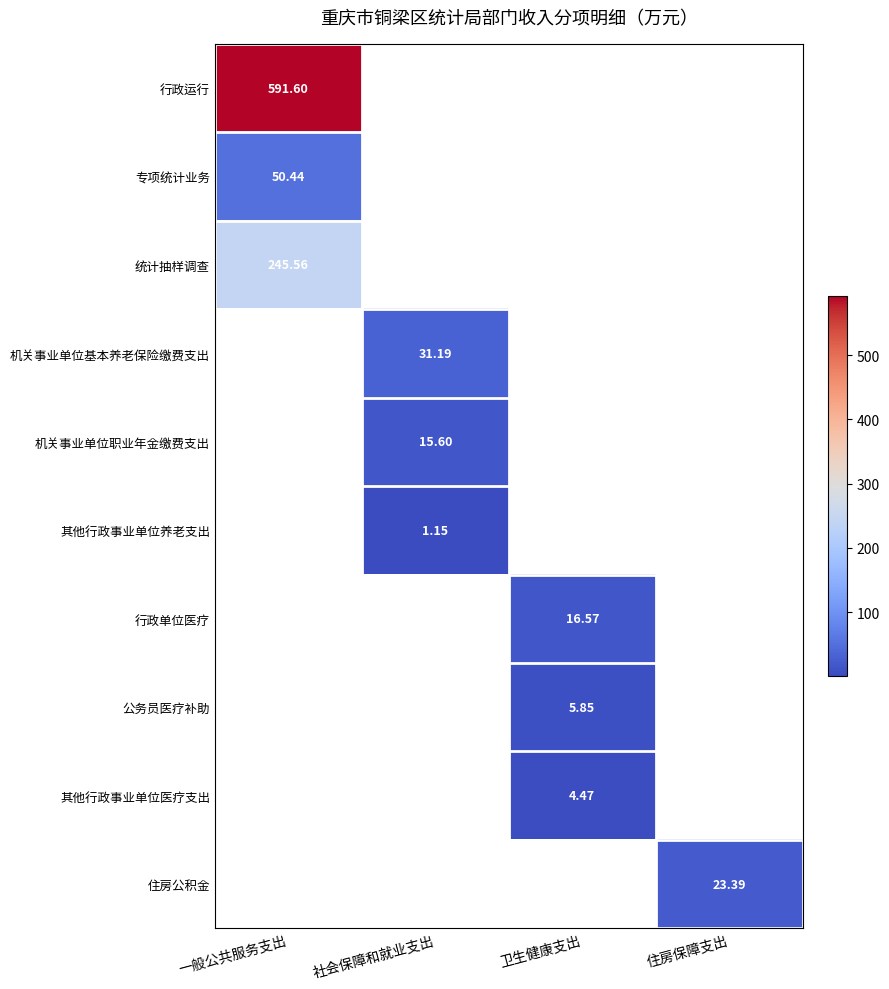

At which label does 公务员医疗补助 first exceed 5?

卫生健康支出